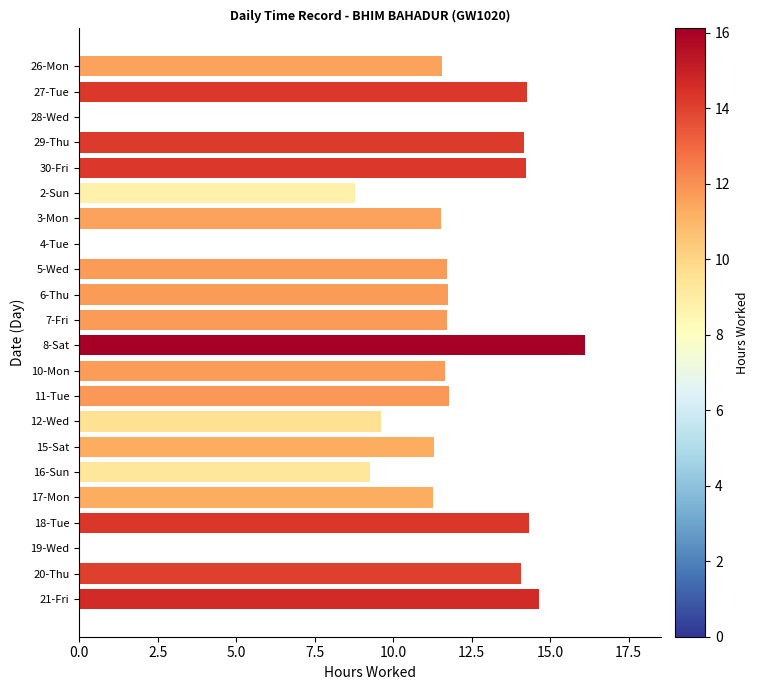

Is it true that the value at 11-Tue is 11.8?

True